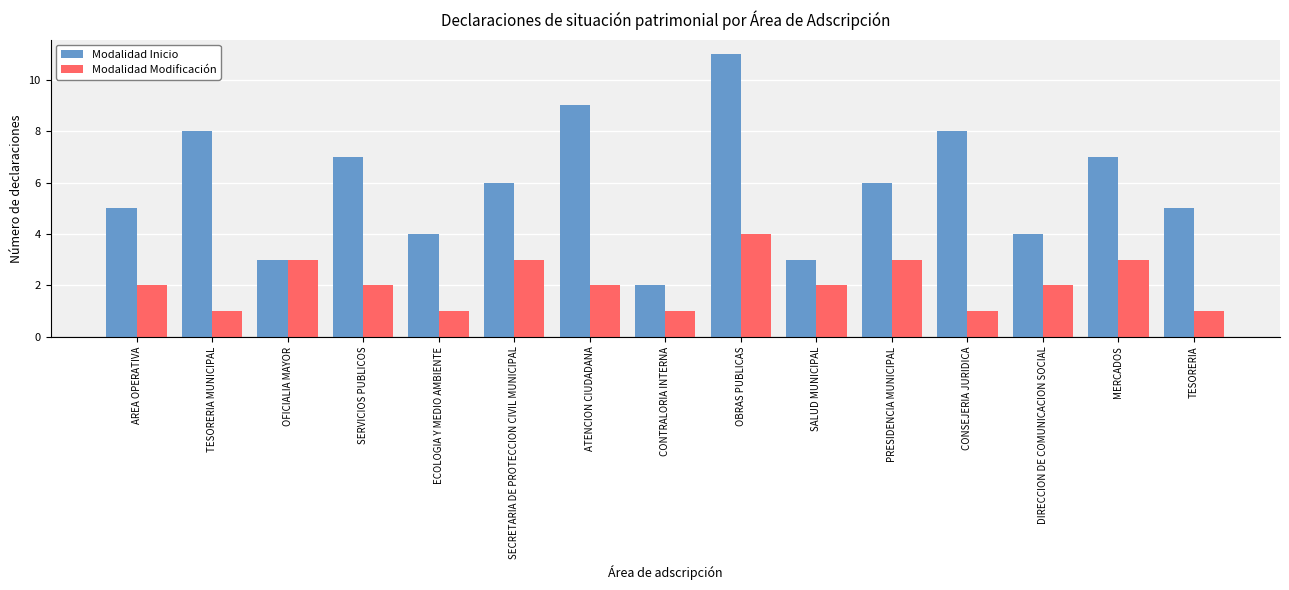

What is the total value across all series at AREA OPERATIVA?

7